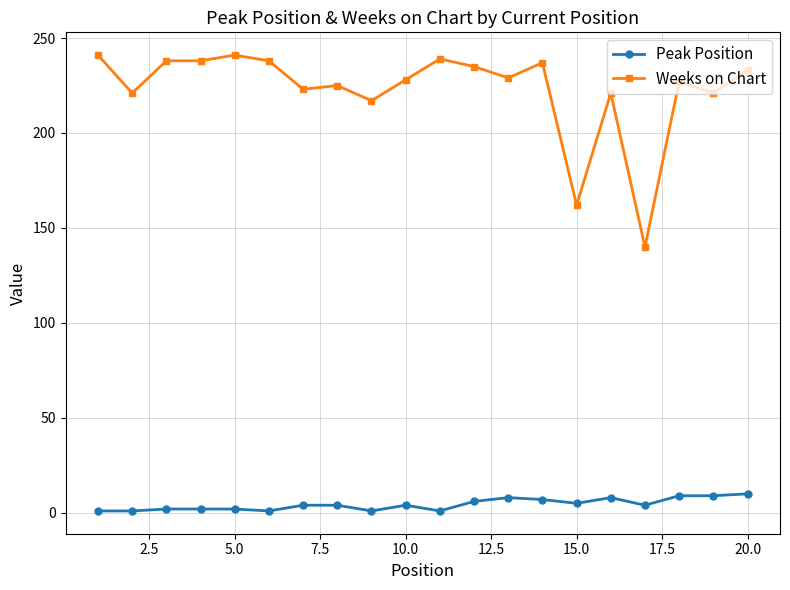

What is the difference between the maximum and second lowest values in the Weeks on Chart series?

79